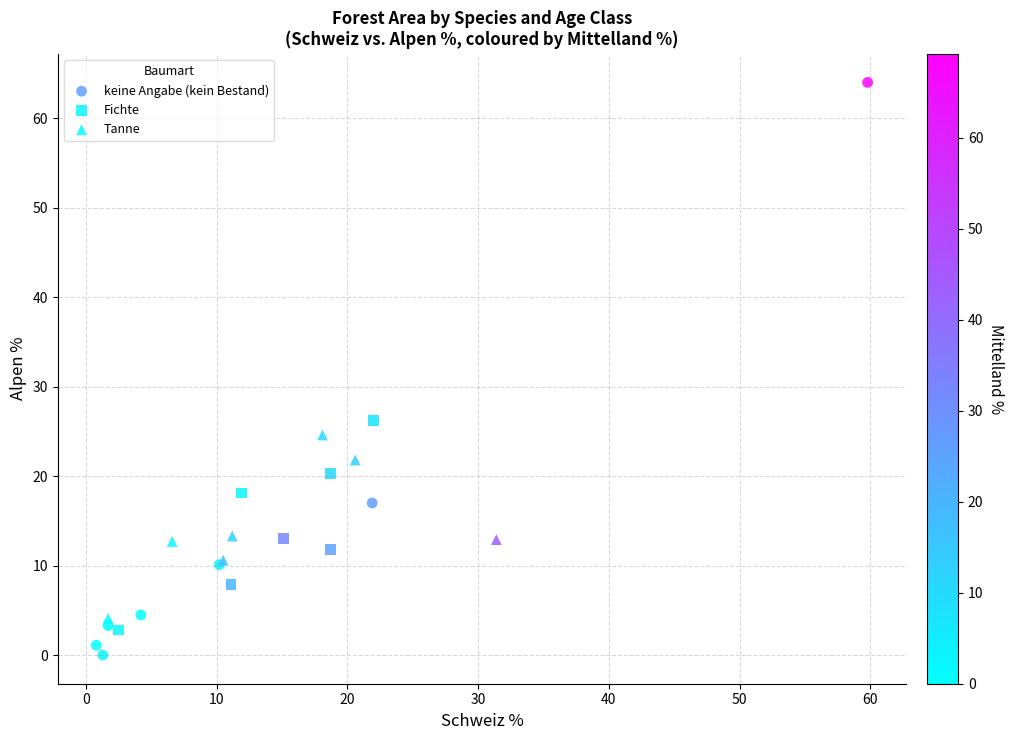

Which series has the largest Y range (max minus min)?

keine Angabe (kein Bestand)